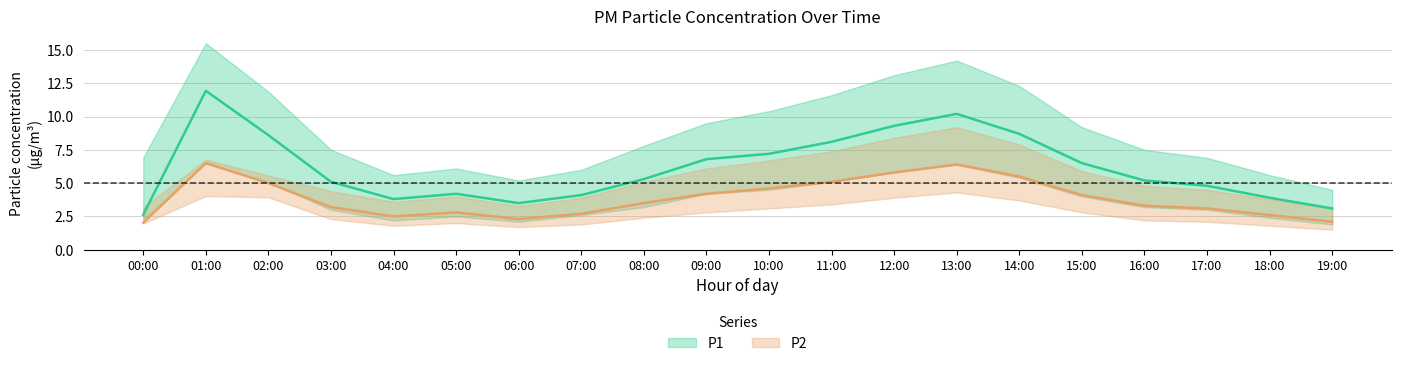

Reading left to right, extract all data points from this chart.

P1: 2.6	11.9	8.6	5.1	3.8	4.2	3.5	4.1	5.3	6.8	7.2	8.1	9.3	10.2	8.7	6.5	5.2	4.8	3.9	3.1
P1_upper: 6.9	15.5	11.9	7.5	5.6	6.1	5.2	6.0	7.8	9.5	10.4	11.6	13.1	14.2	12.3	9.2	7.5	6.9	5.6	4.5
P1_lower: 2.3	6.5	5.1	3.0	2.2	2.5	2.1	2.6	3.2	4.2	4.5	5.1	5.8	6.4	5.4	4.0	3.2	3.0	2.4	1.9
P2: 2.0	6.5	5.0	3.2	2.5	2.8	2.3	2.7	3.5	4.2	4.6	5.1	5.8	6.4	5.5	4.1	3.3	3.1	2.6	2.1
P2_upper: 3.2	6.8	5.6	4.4	3.6	4.0	3.3	3.9	5.1	6.1	6.7	7.4	8.4	9.2	7.9	5.9	4.8	4.5	3.8	3.1
P2_lower: 2.0	4.0	3.9	2.3	1.8	2.0	1.7	1.9	2.4	2.8	3.1	3.4	3.9	4.3	3.7	2.8	2.2	2.1	1.8	1.5